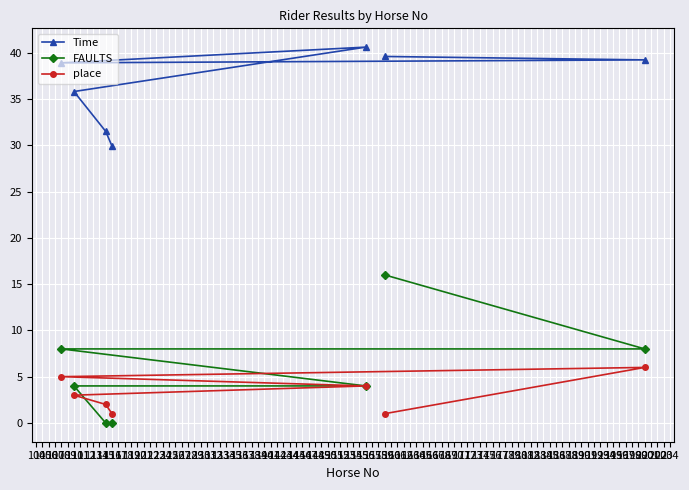

Rank the series by their maximum value, from lowest to highest.

place, FAULTS, Time